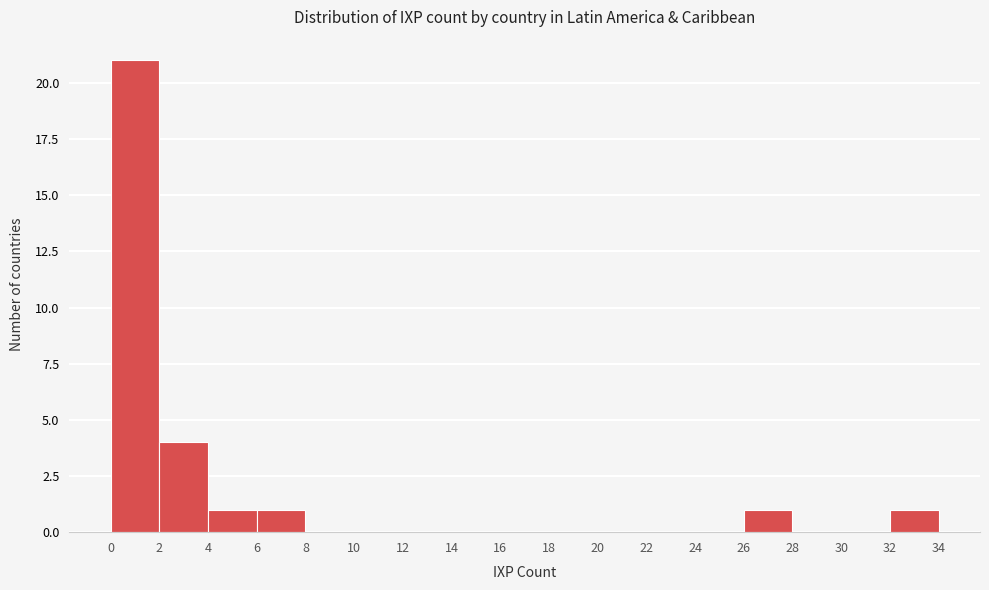

Reading left to right, transcribe this chart: for each bar, give the range it covers on the x-axis and its height. The values are not printed on the chart, so give them approximately, as read against the axis.

0 to 2: 21
2 to 4: 4
4 to 6: 1
6 to 8: 1
8 to 10: 0
10 to 12: 0
12 to 14: 0
14 to 16: 0
16 to 18: 0
18 to 20: 0
20 to 22: 0
22 to 24: 0
24 to 26: 0
26 to 28: 1
28 to 30: 0
30 to 32: 0
32 to 34: 1